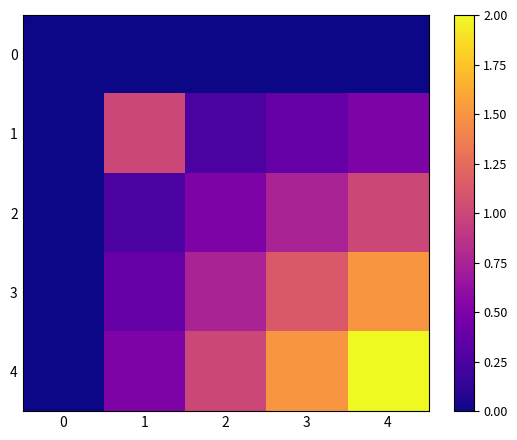

Between 0 and 2, which series saw the biggest shift?

4